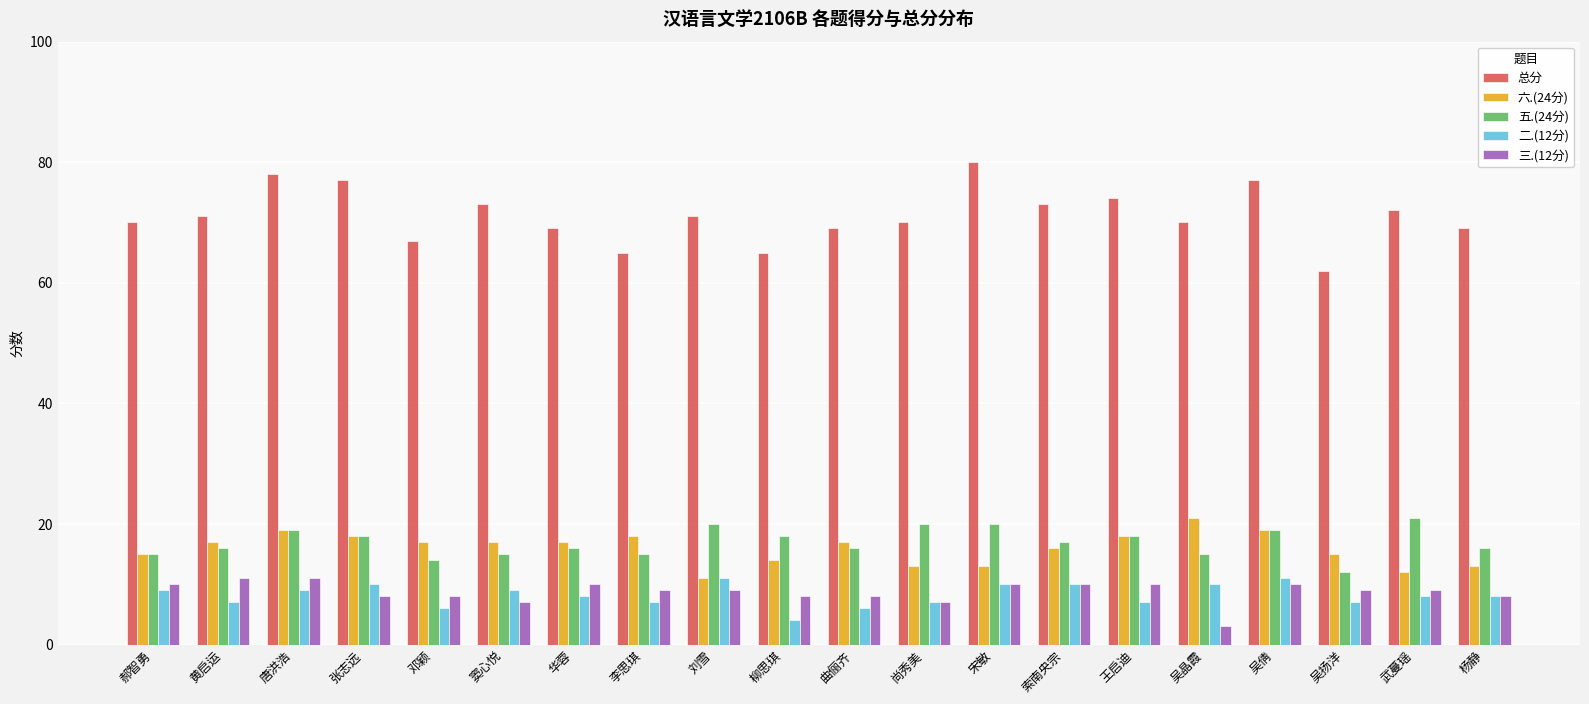

True or false: 三.(12分) has a value of 2 at 武蔓瑶.

False